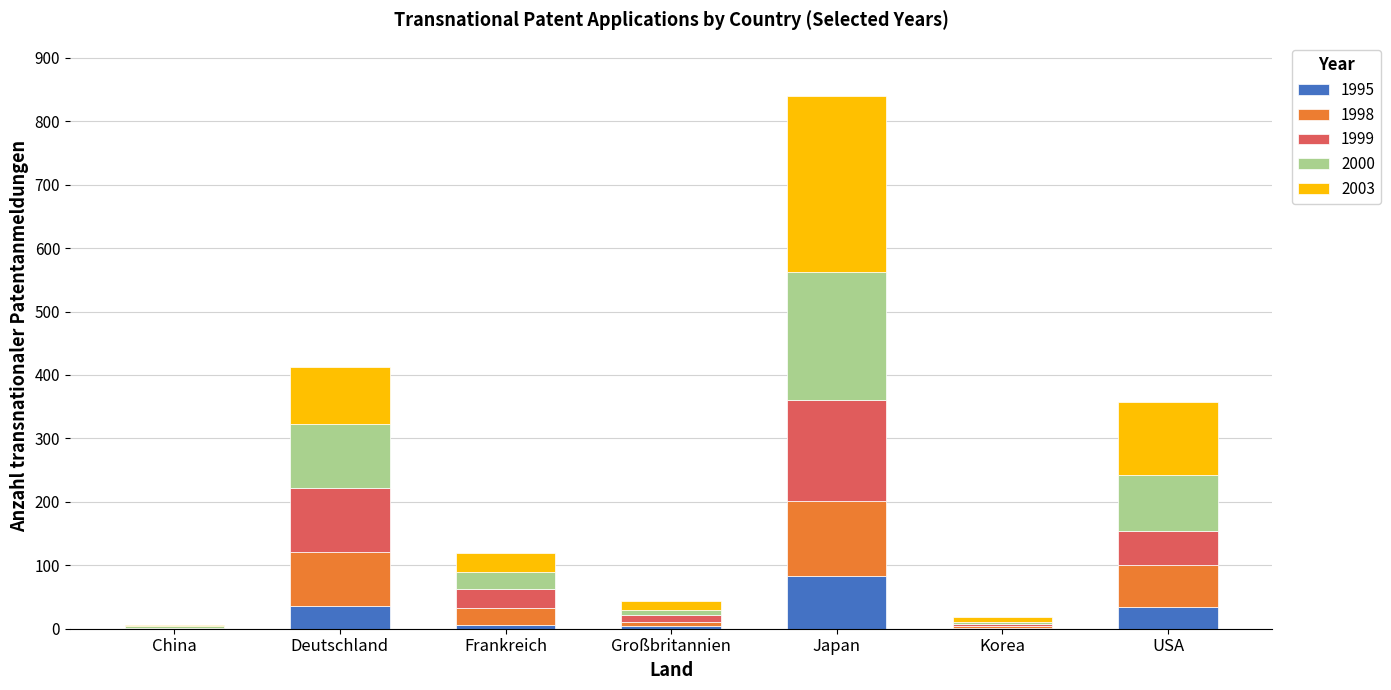

At which label does 1995 reach its peak?

Japan